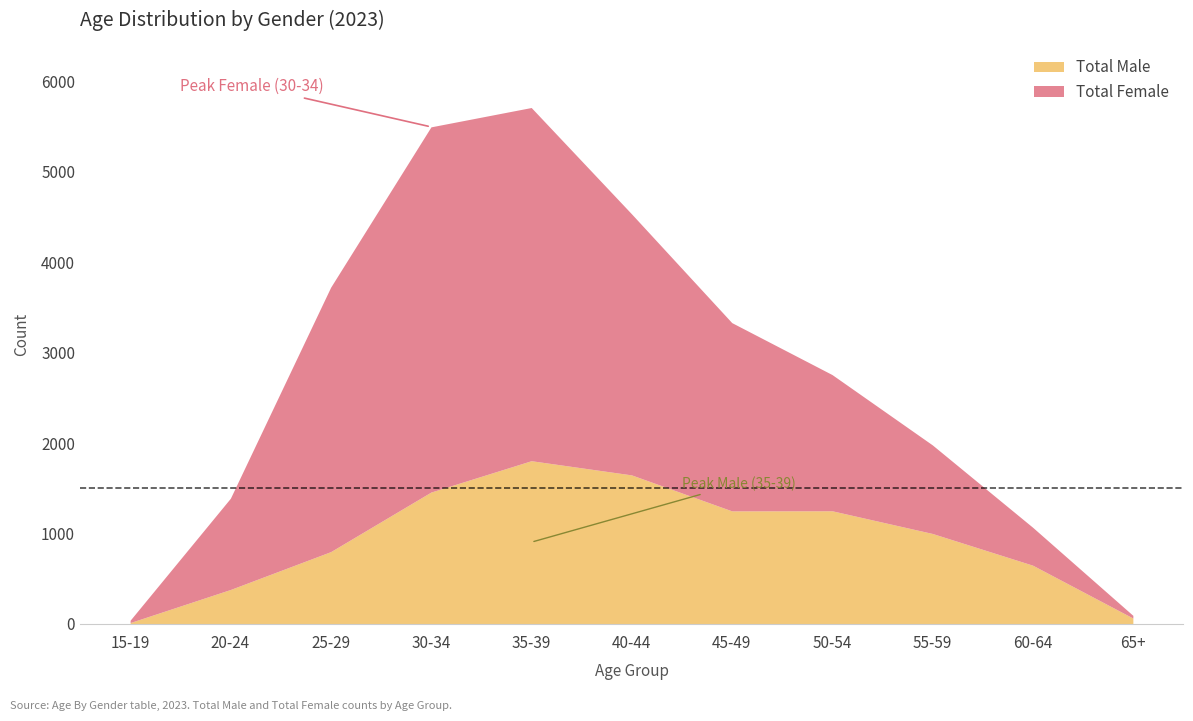

In Total Male, how many points are lower than both neighbors (excluding endpoints)?

1